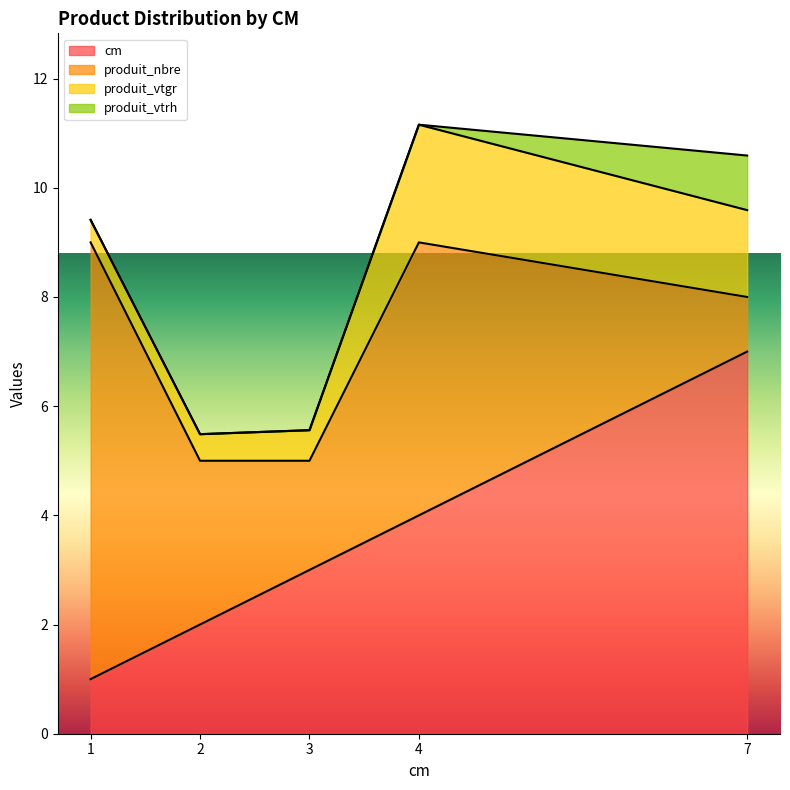

At how many categories does at least one series exceed 4?

3